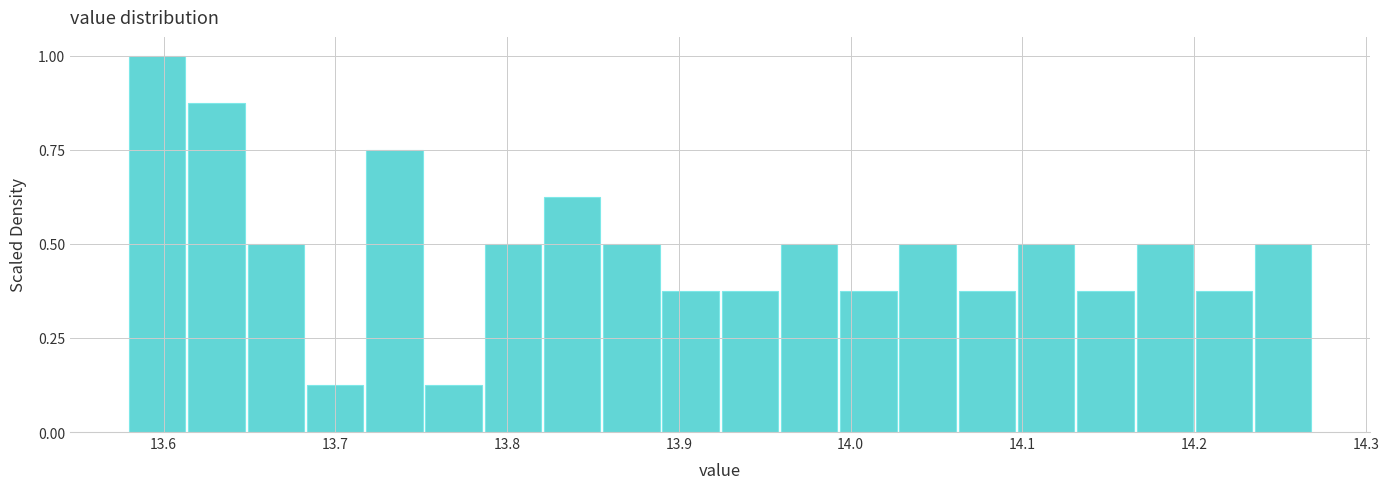

Read against the x-axis, roughly where is the centre of the tallest bar?

13.60